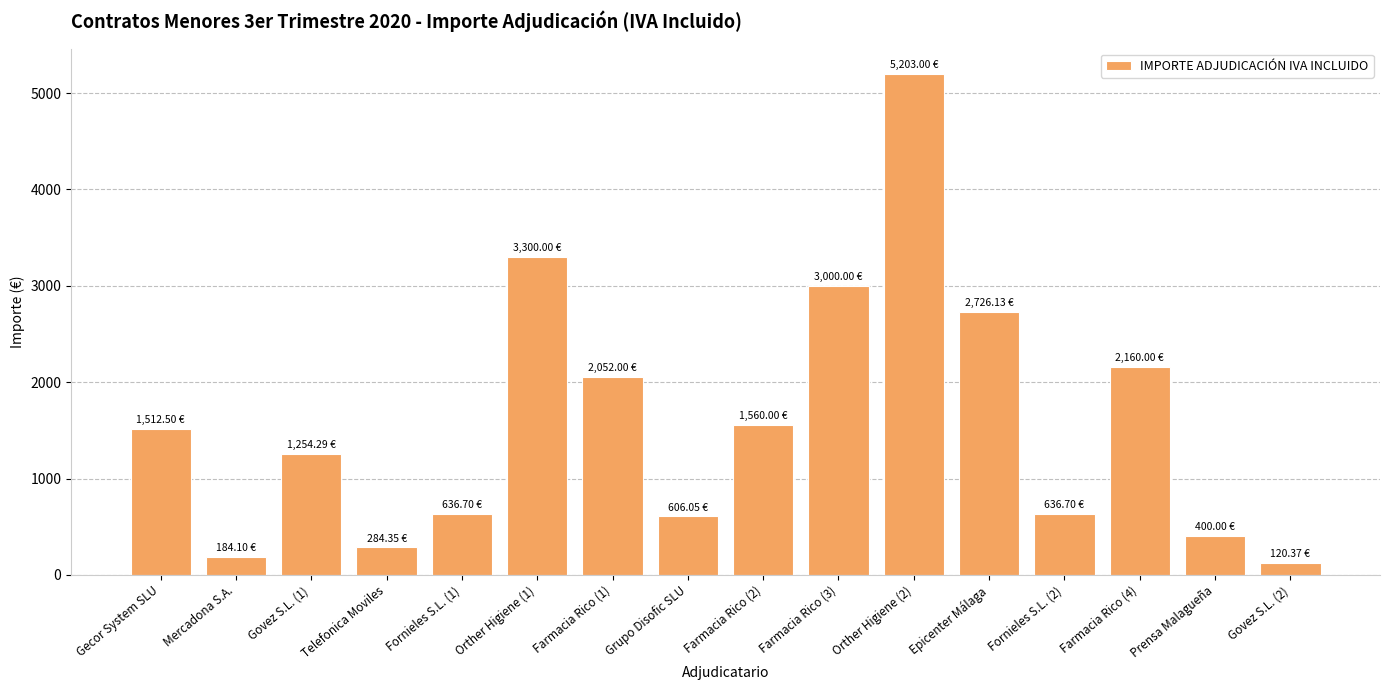

What is the minimum value shown in the chart?

120.4